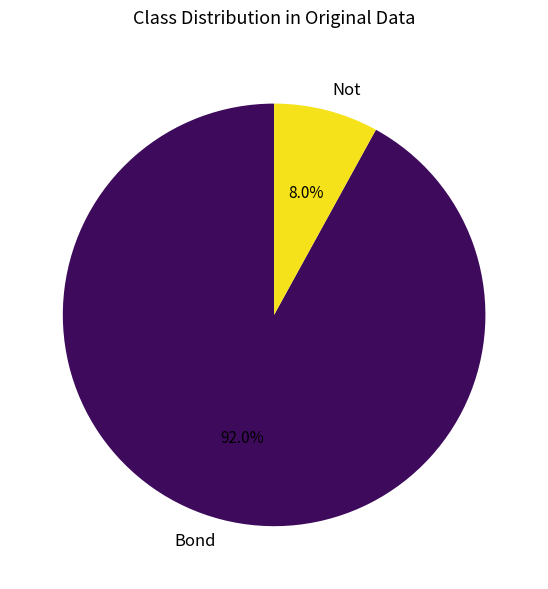

The Not slice represents 8% of the pie. True or false?

True